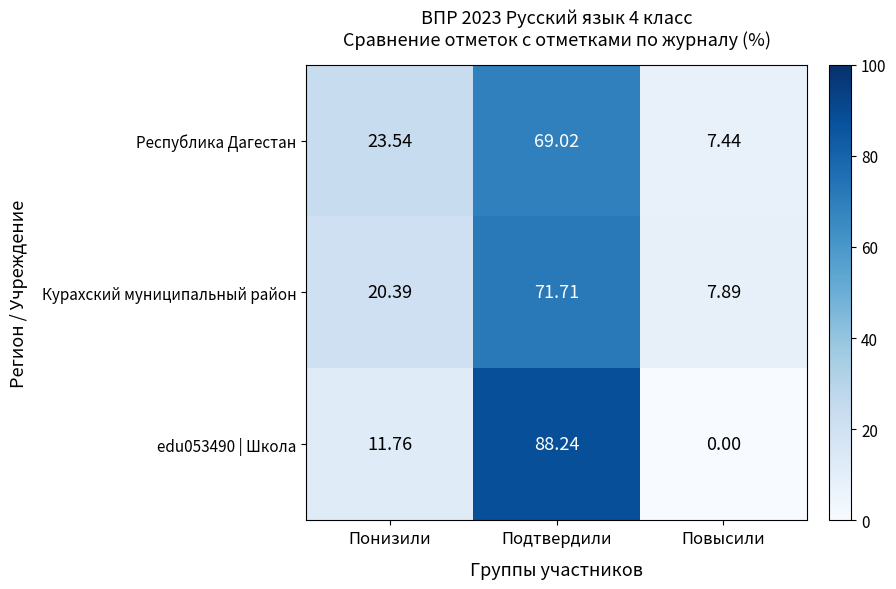

Rank the categories by Курахский муниципальный район value from lowest to highest.

Повысили, Понизили, Подтвердили